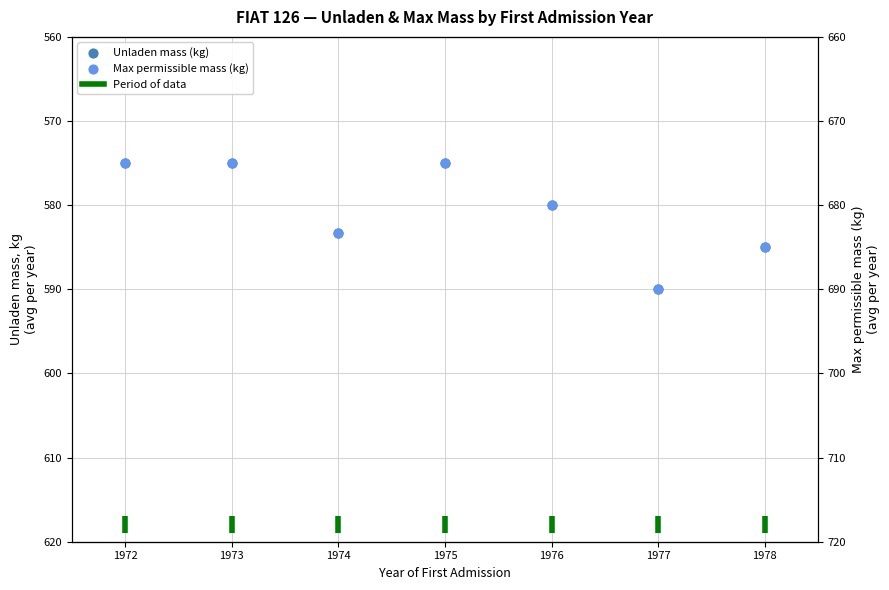

At how many categories does at least one series exceed 623?

7